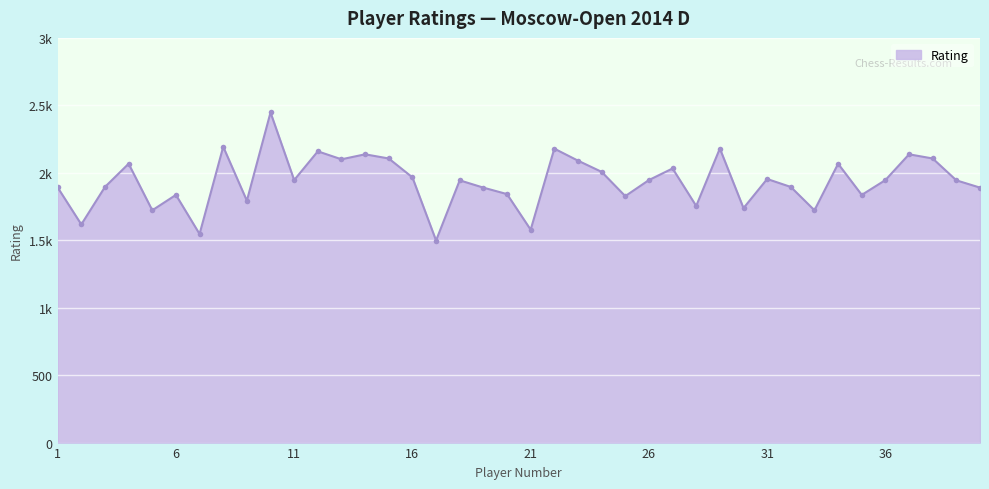

How many points are lower than both their immediate neighbors (excluding endpoints)?

13